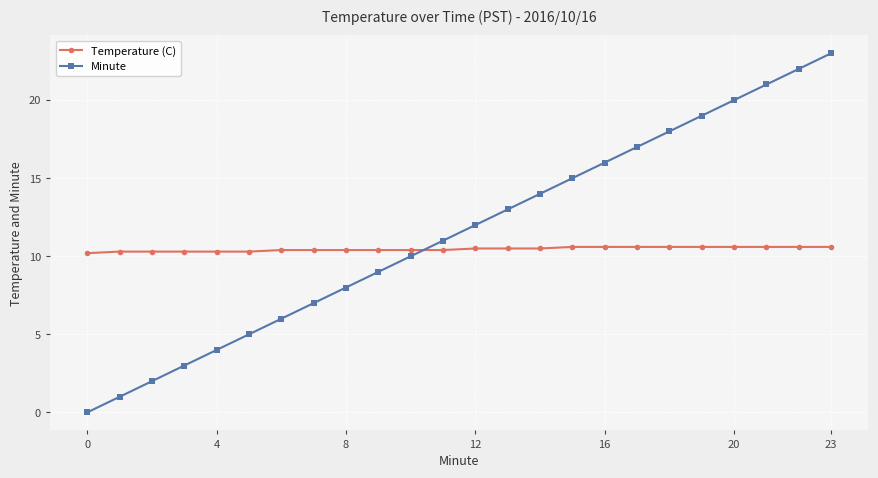

Rank the series by their maximum value, from highest to lowest.

Minute, Temperature (C)